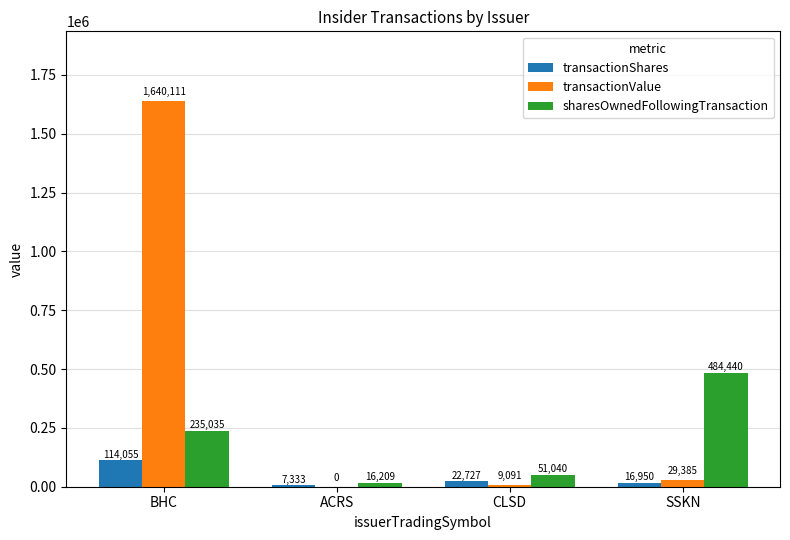

Which category has the highest value across all series?

BHC